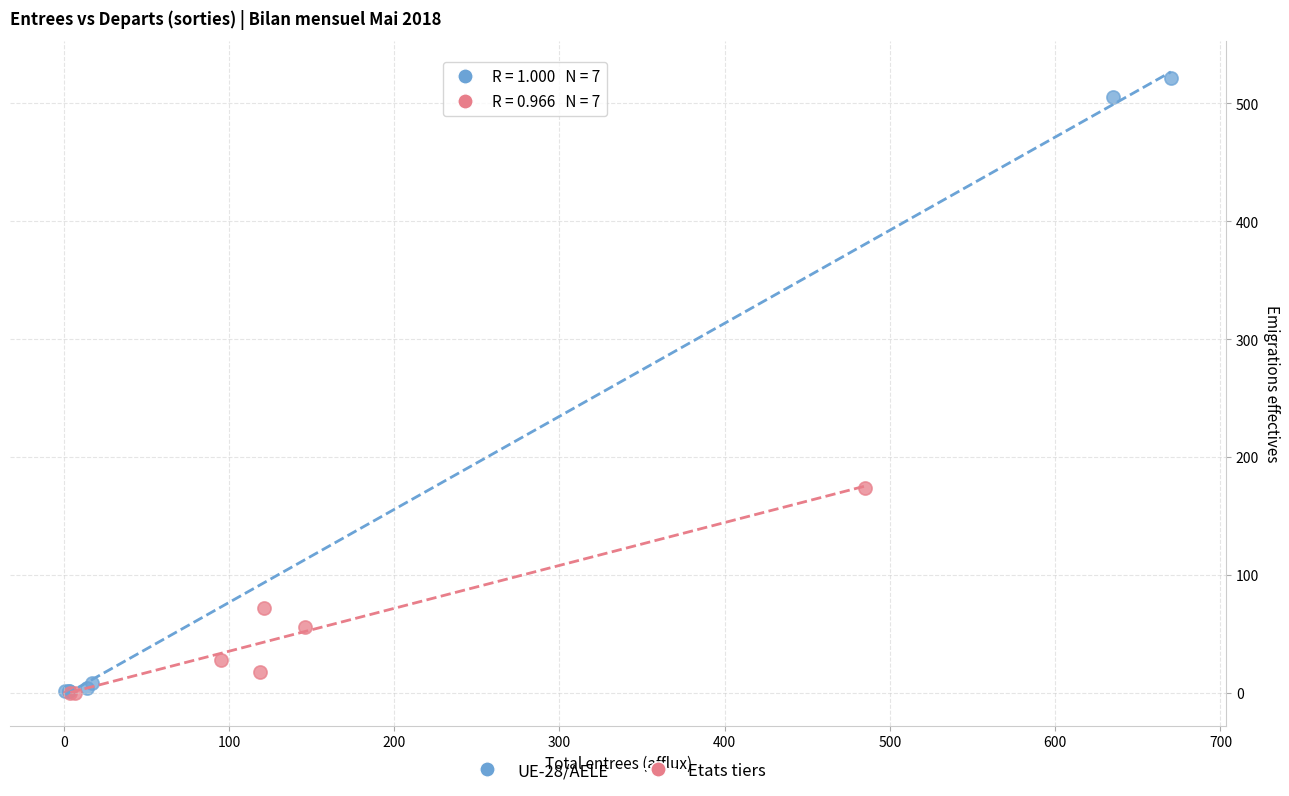

What are all the series names shown in the legend?

UE-28/AELE, Etats tiers